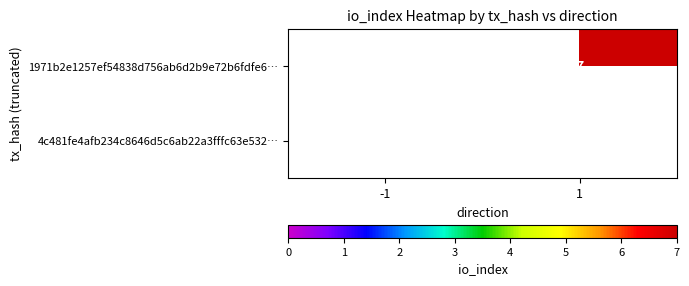

List the series in order of their peak value, highest first.

1971b2e1257ef54838d756ab6d2b9e72b6fdfe6…, 4c481fe4afb234c8646d5c6ab22a3fffc63e532…